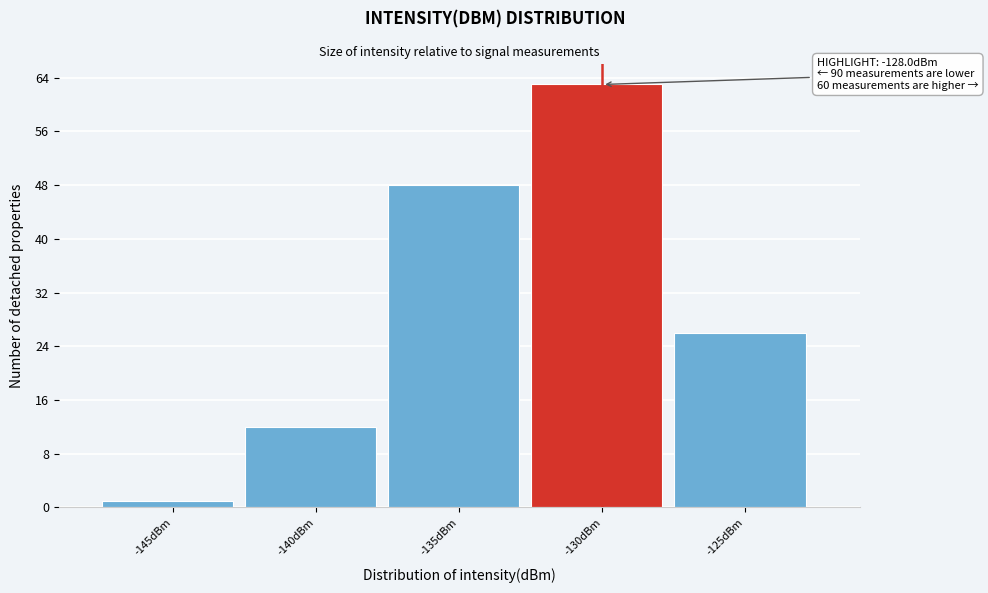

Reading left to right, extract all data points from this chart.

-145dBm=1	-140dBm=12	-135dBm=48	-130dBm=63	-125dBm=26